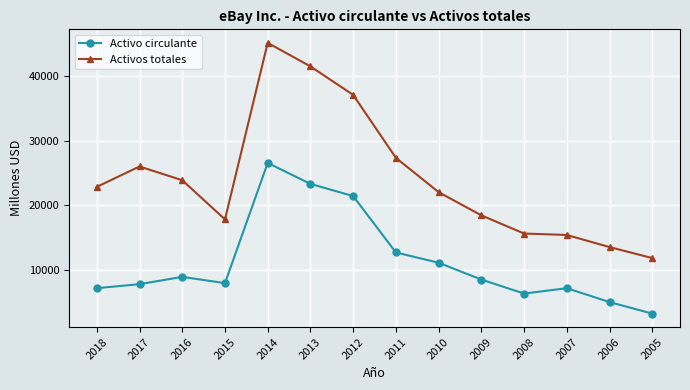

Which series has the widest spread of values?

Activos totales